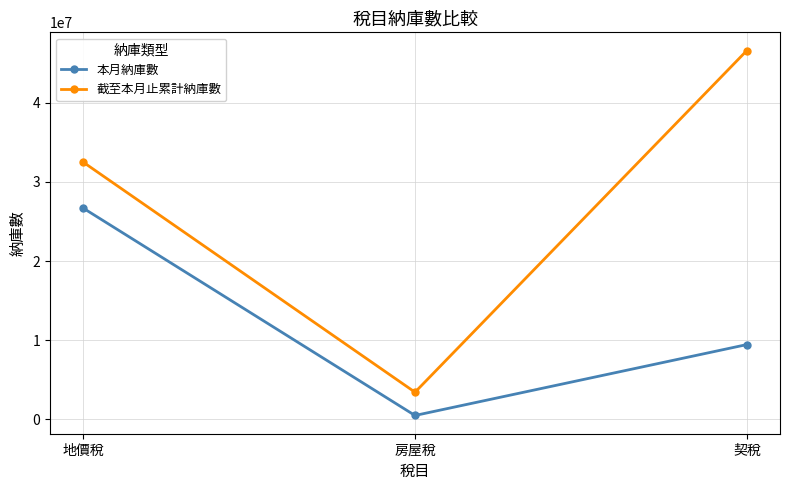

Is it true that 截至本月止累計納庫數 equals 4978562 at 房屋稅?

False